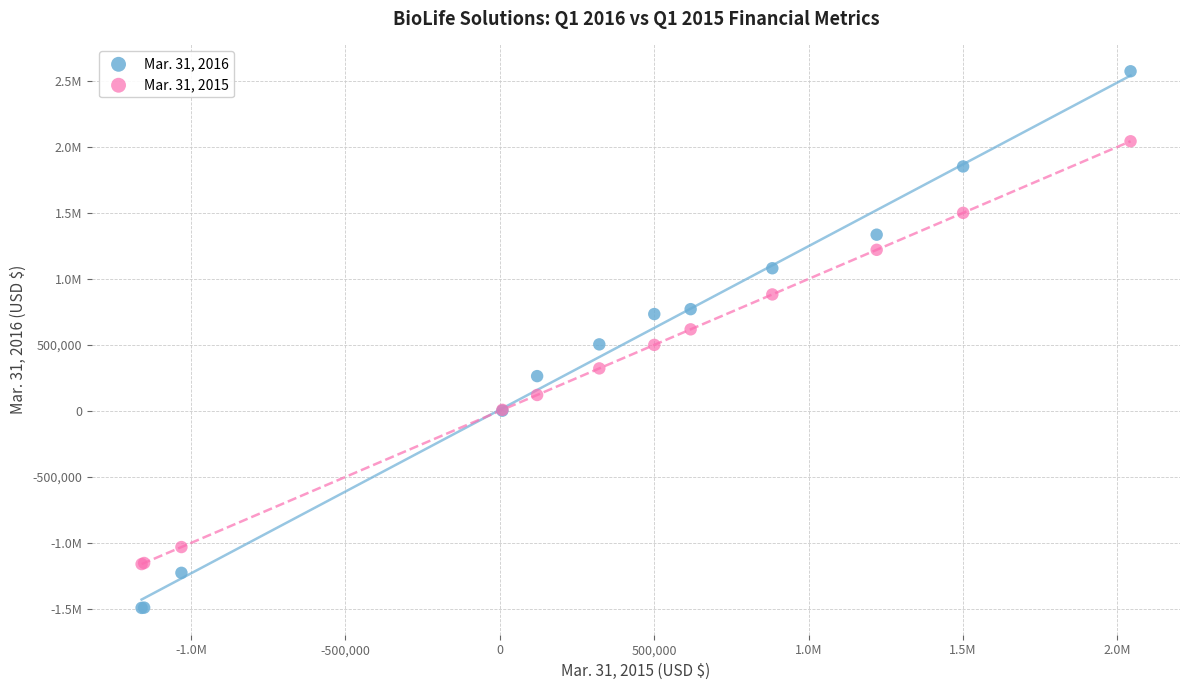

What are all the series names shown in the legend?

Mar. 31, 2016, Mar. 31, 2015